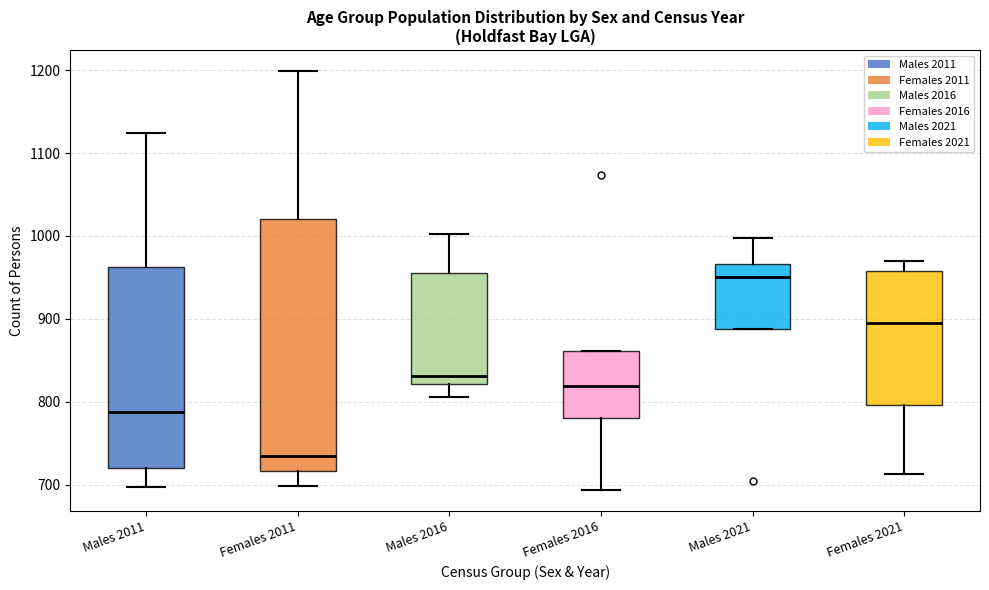

Which box is the tallest, from its lower edge to its upper edge?

Females 2011